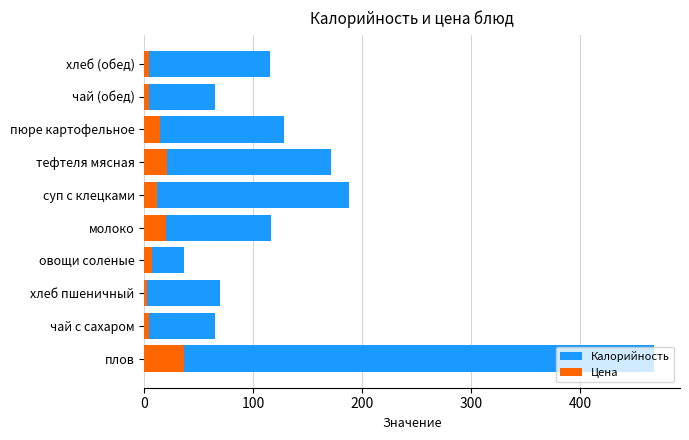

List the series in order of their overall mean, highest first.

Калорийность, Цена